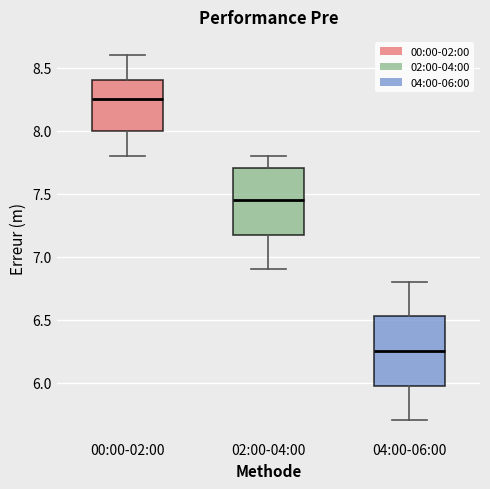

Reading left to right, transcribe this box plot: for each box, give where its median line is, the range the box spans, and where its two whiskers end, as read against the y-axis. The values are not printed on the chart, so give them approximately, as read against the axis.

00:00-02:00: median 8.25, box 8.00 to 8.40, whiskers 7.80 to 8.60
02:00-04:00: median 7.45, box 7.20 to 7.70, whiskers 6.90 to 7.80
04:00-06:00: median 6.25, box 6.00 to 6.55, whiskers 5.70 to 6.80